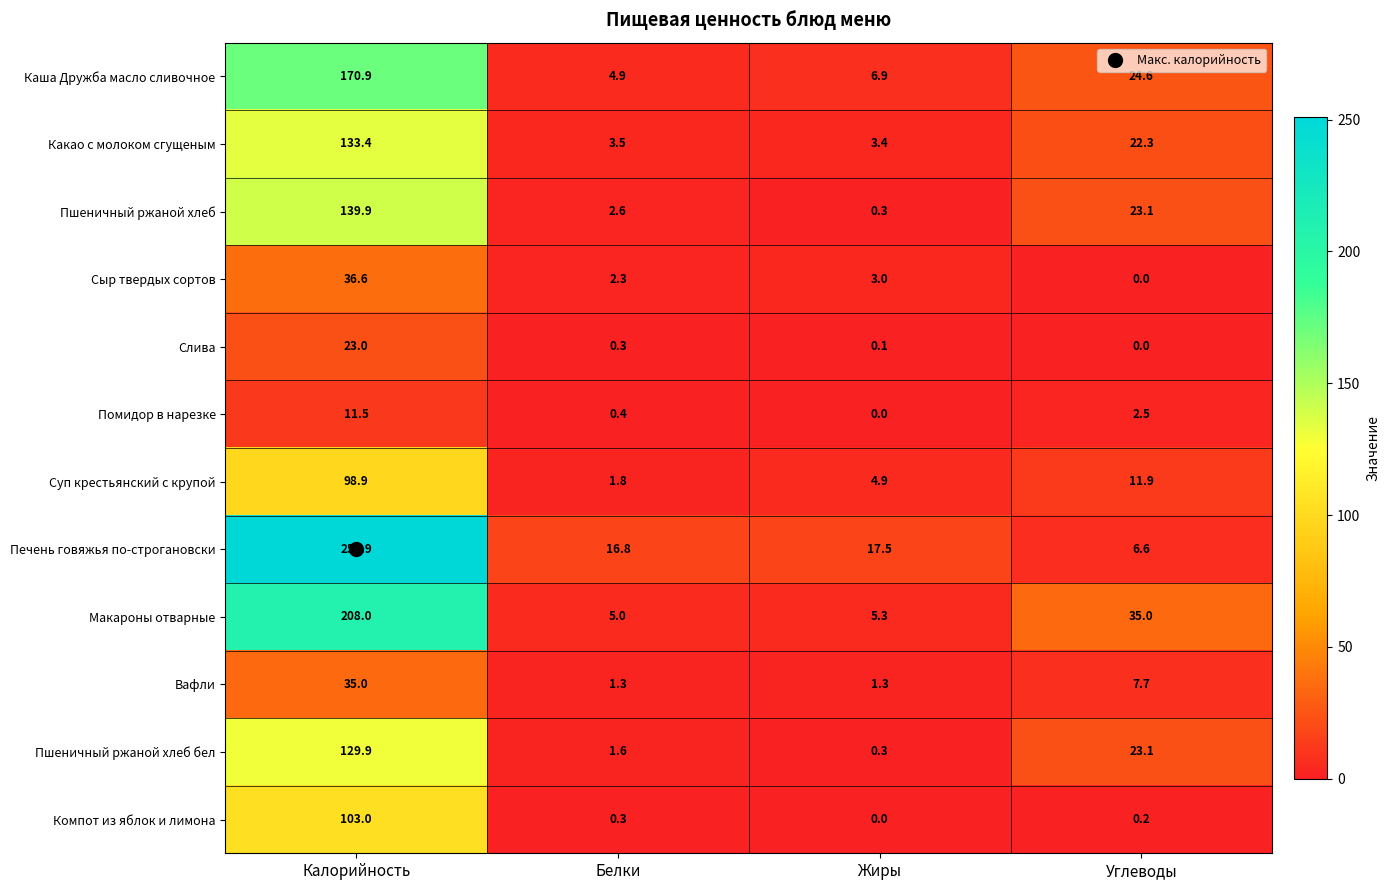

At which category is the sum across all series the highest?

Калорийность